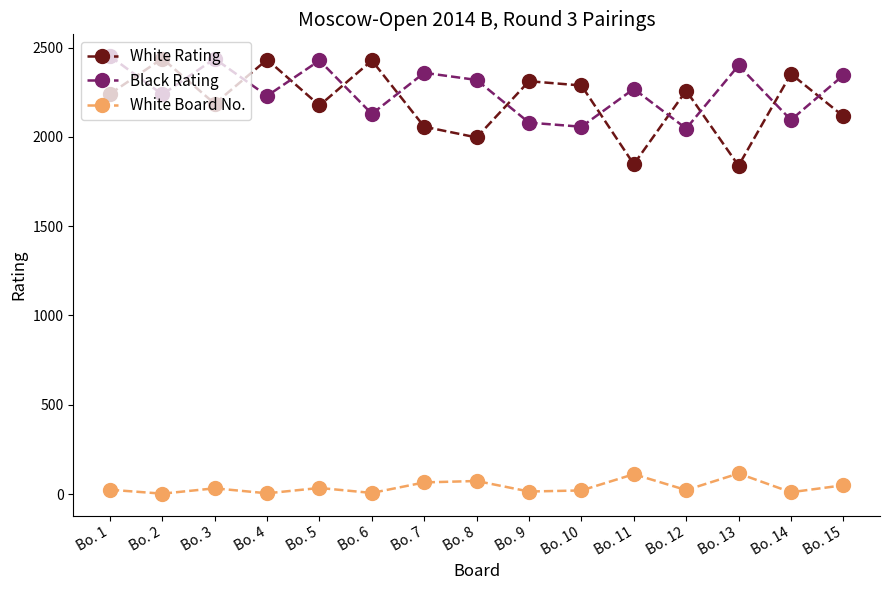

What value does the White Board No. series have at Bo. 15?

49